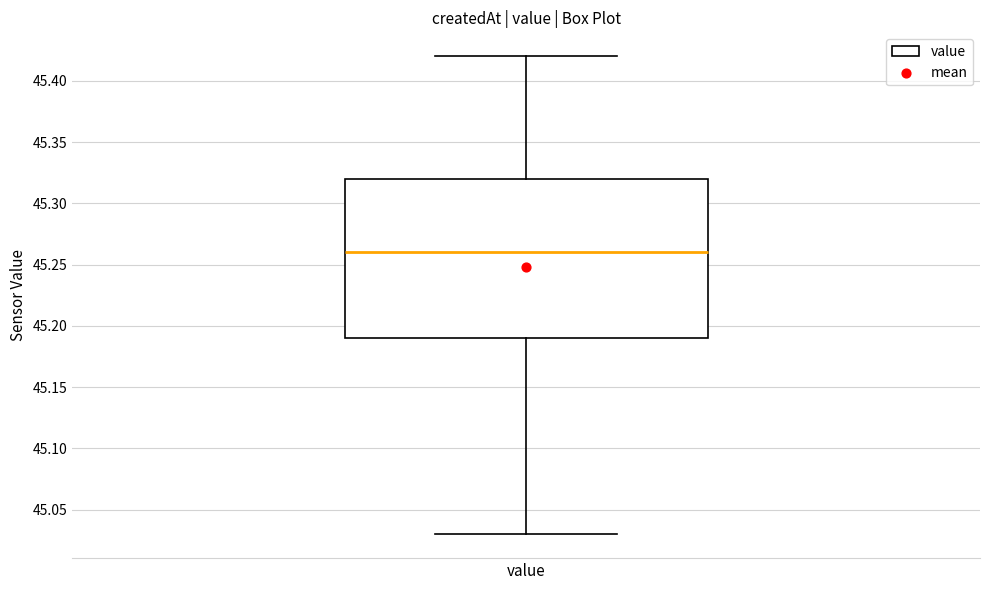

Read this box plot against the y-axis: the position of the median line, the range covered by the box, and the ends of both whiskers. The values are not printed on the chart, so give them approximately, as read against the axis.

median 45.26, box 45.19 to 45.32, whiskers 45.03 to 45.42